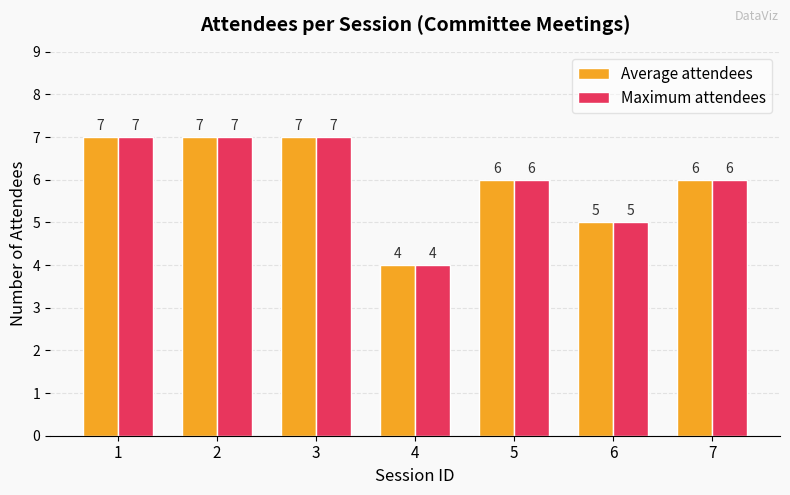

Where does the Maximum attendees series first go above 6?

1